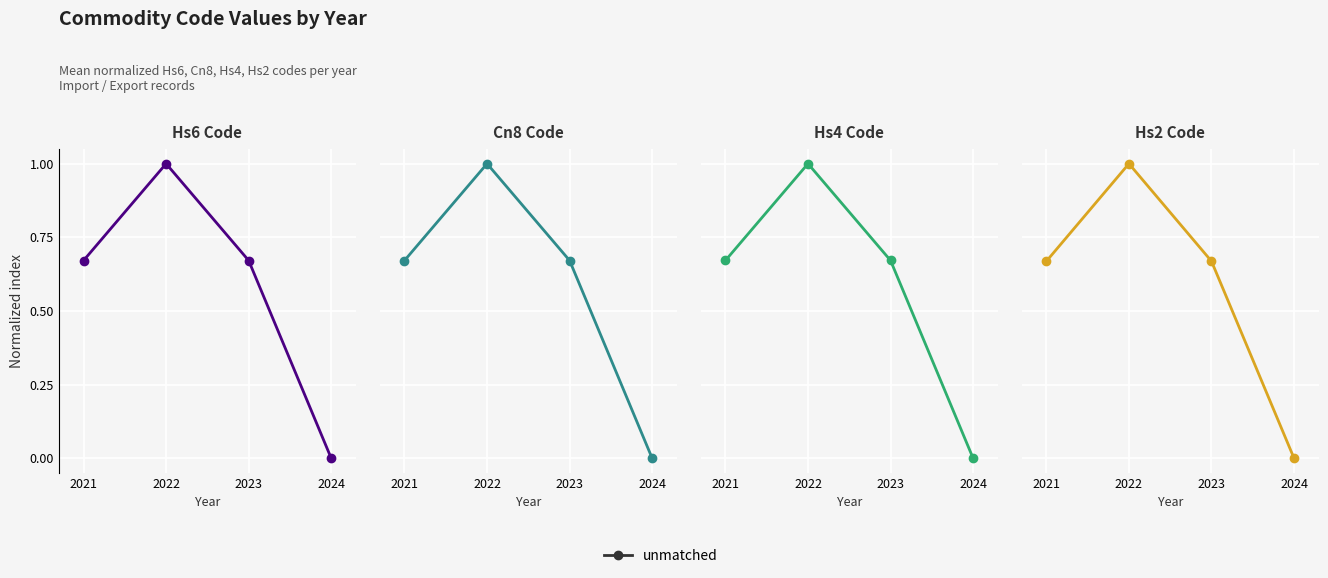

What is the change in value from 2022 to 2024?

-1.0